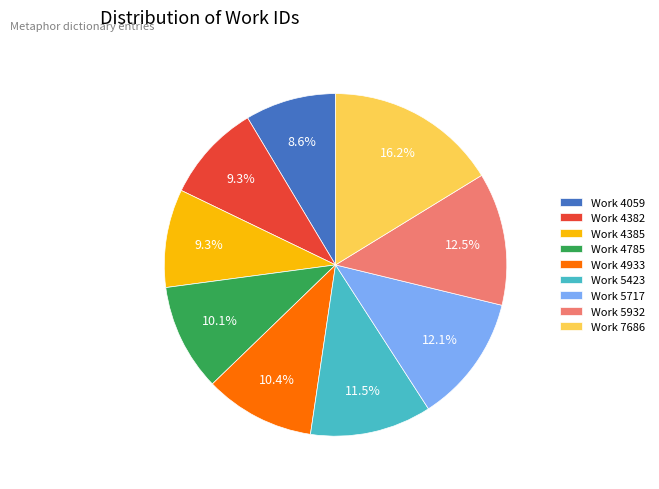

The Work 5717 slice represents 22% of the pie. True or false?

False